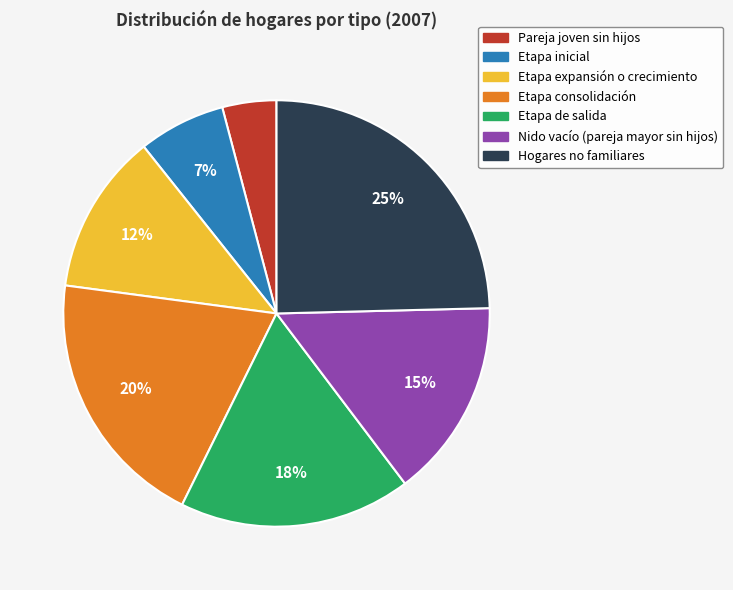

Between Hogares no familiares and Etapa consolidación, which is larger?

Hogares no familiares